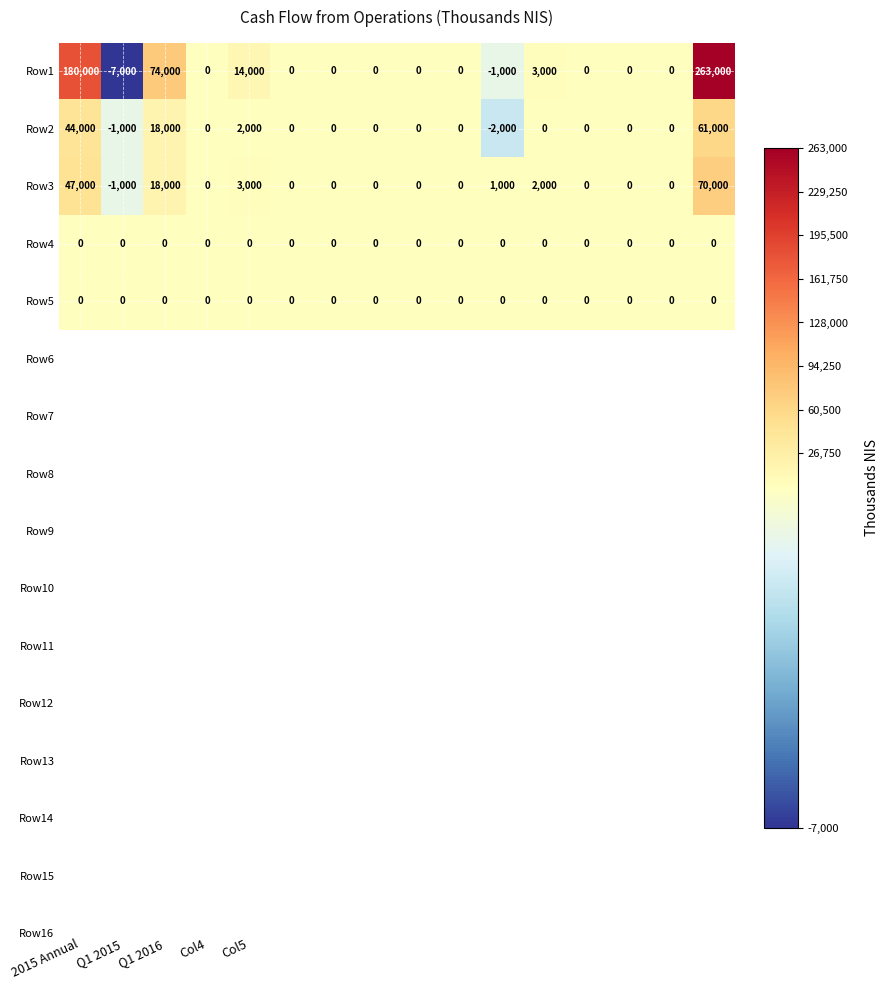

What is the maximum value for Row1?

263000